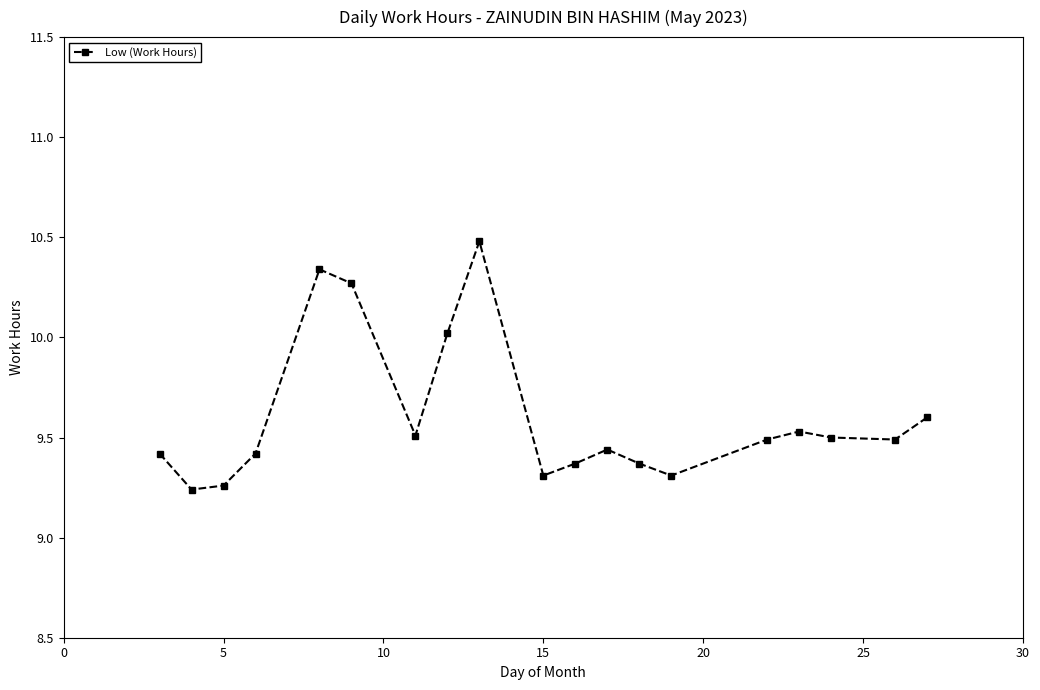

What is the value of the 19th point from the left?

9.6